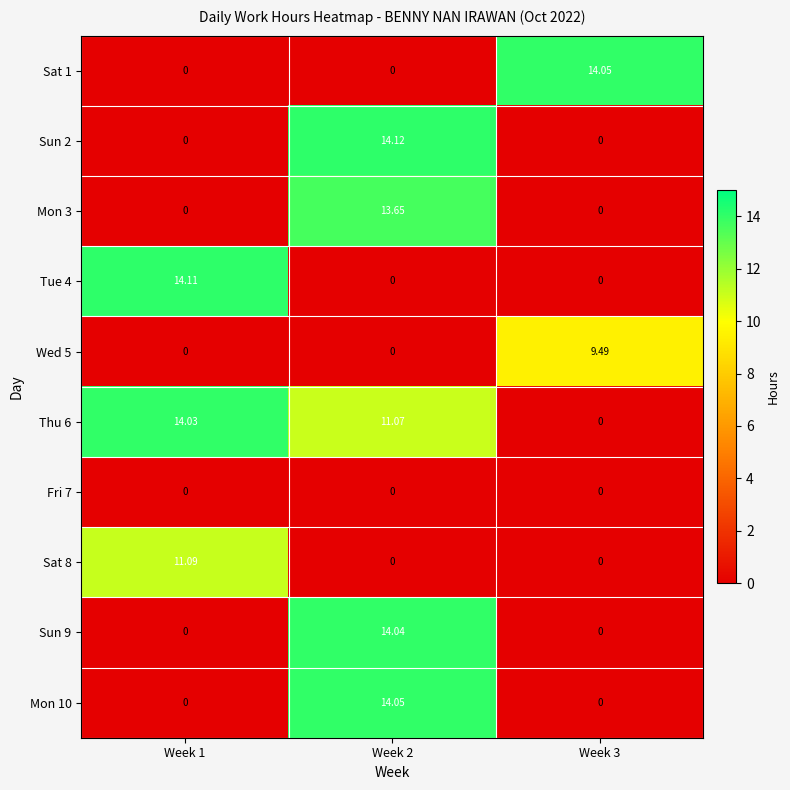

How many distinct data groups are displayed?

10